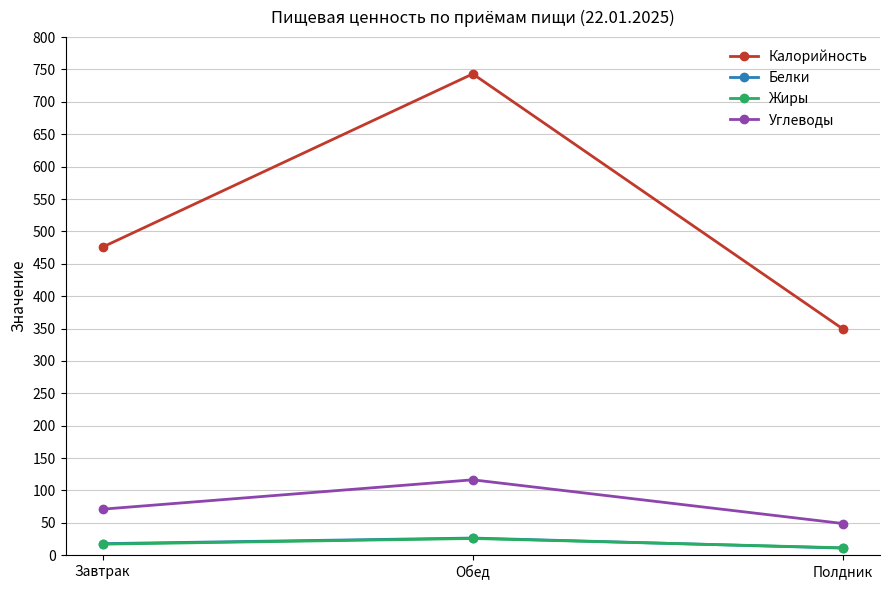

Reading left to right, transcribe all the data shown in this chart.

Калорийность: Завтрак=475.7	Обед=743.2	Полдник=349.2
Белки: Завтрак=17.8	Обед=26.4	Полдник=10.9
Жиры: Завтрак=17.0	Обед=25.8	Полдник=11.4
Углеводы: Завтрак=71.0	Обед=116.4	Полдник=48.9